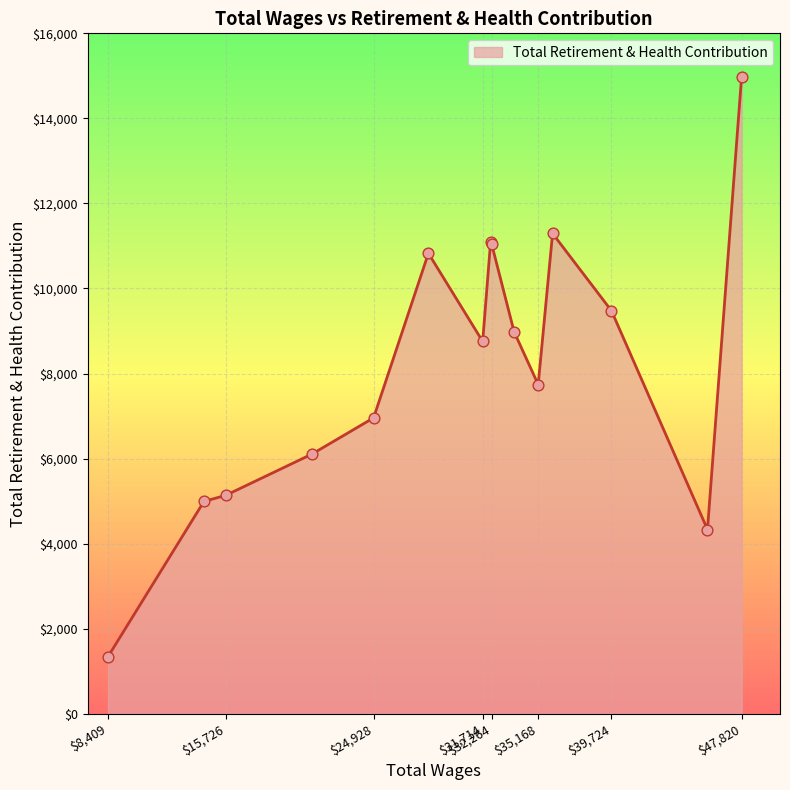

What is the maximum value shown in the chart?

14970